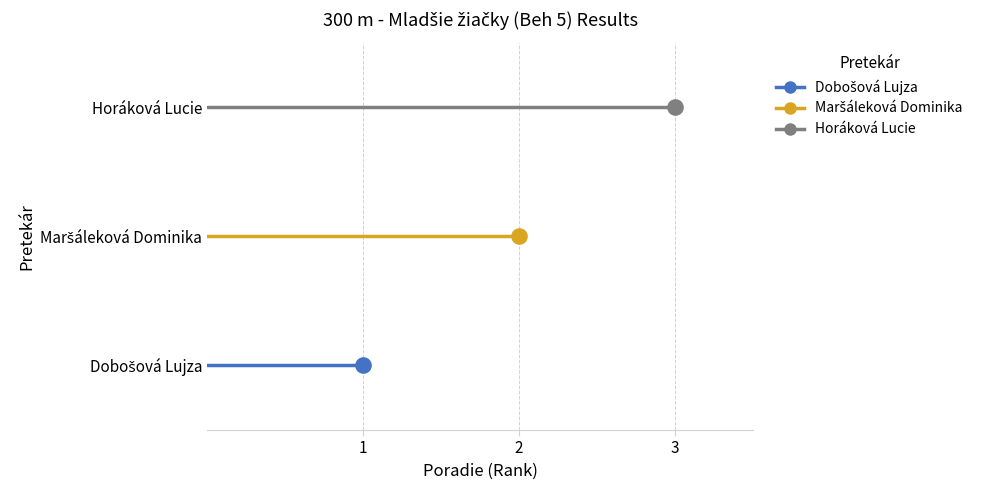

What is the change in value from Maršáleková Dominika to Horáková Lucie?

+1